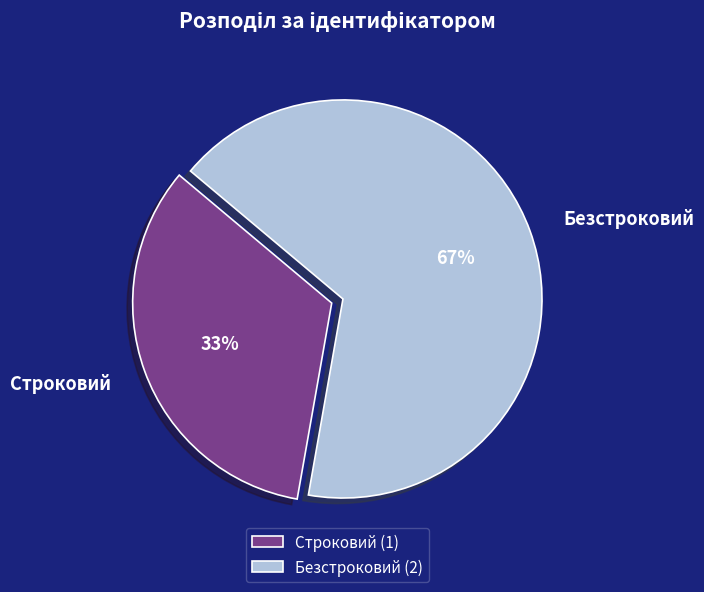

Does Безстроковий account for over 50% of the chart?

Yes